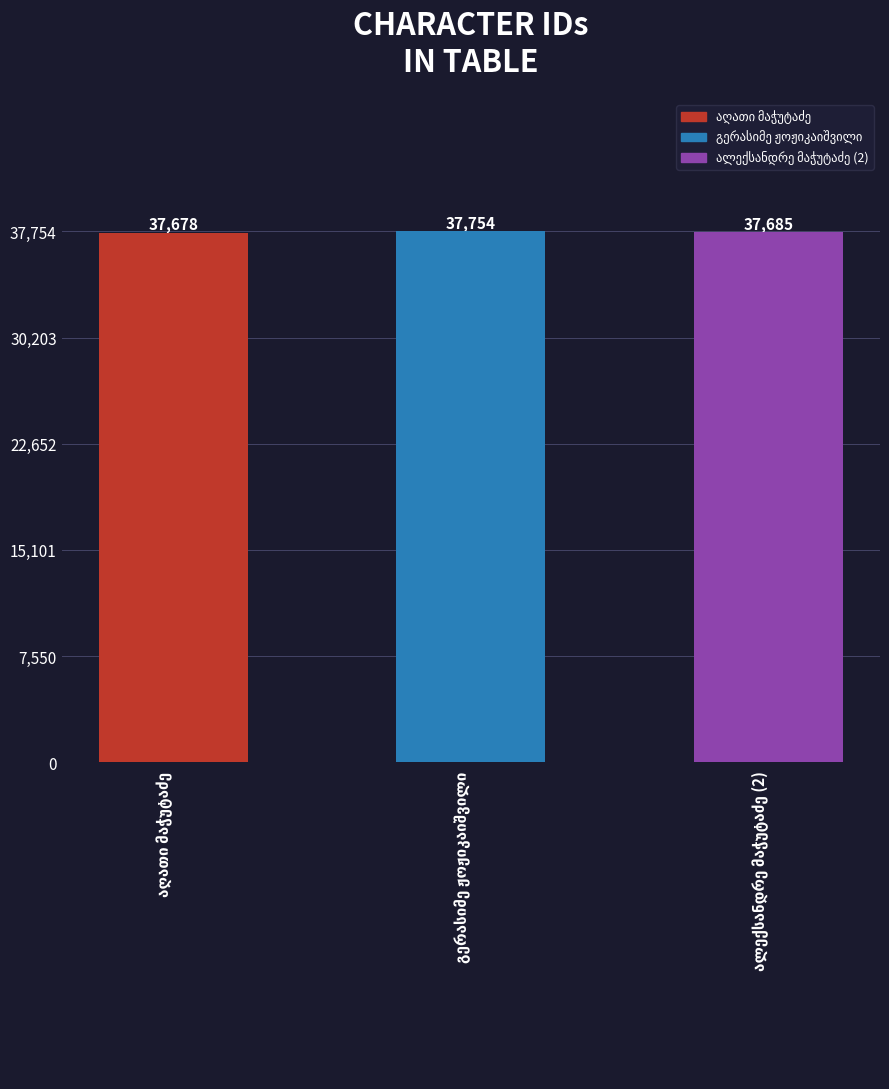

What is the sum of the values at აღათი მაჭუტაძე and ალექსანდრე მაჭუტაძე (2)?

75363